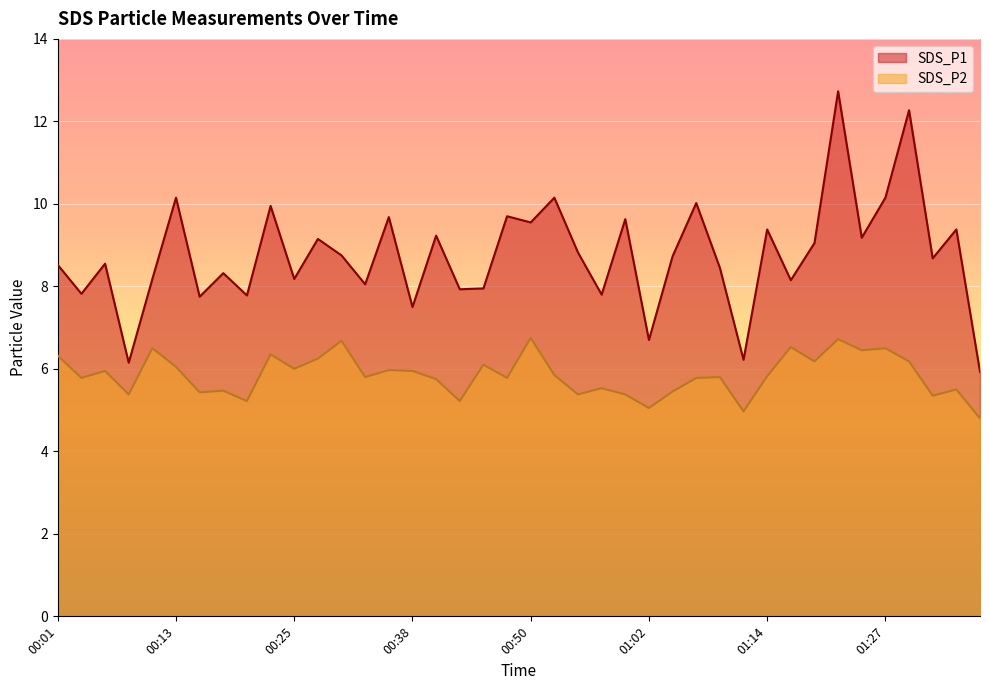

In SDS_P2, how many points are lower than both neighbors (excluding endpoints)?

14